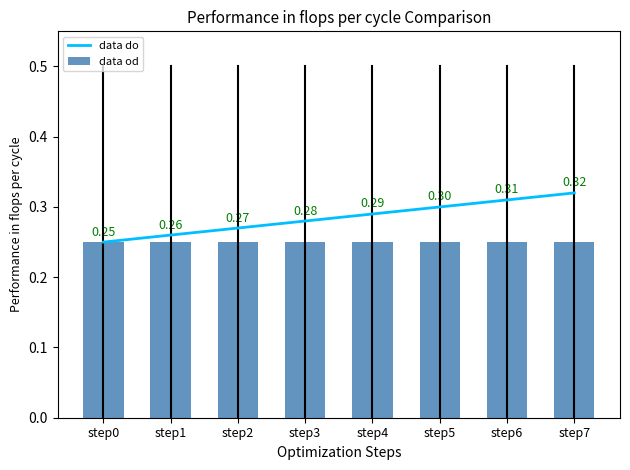

Which series has the largest total across all categories?

data do